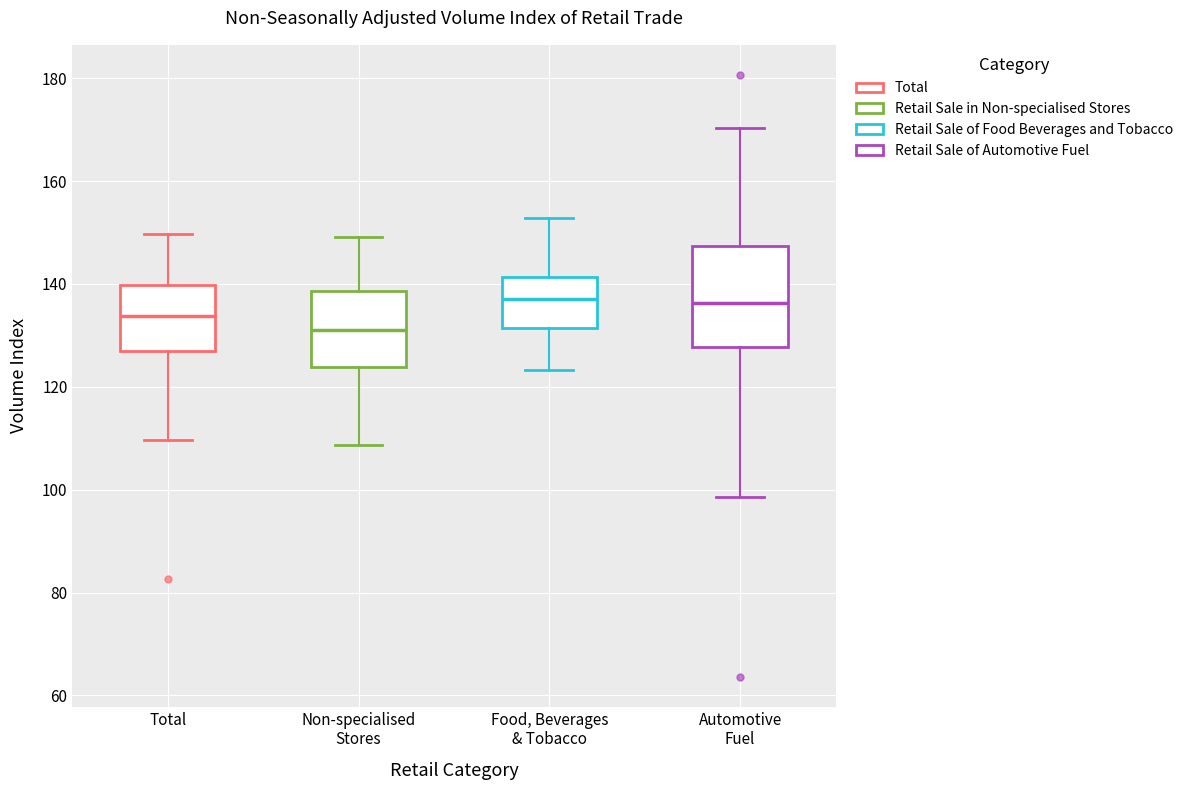

Which box has the lowest median line?

Non-specialised Stores